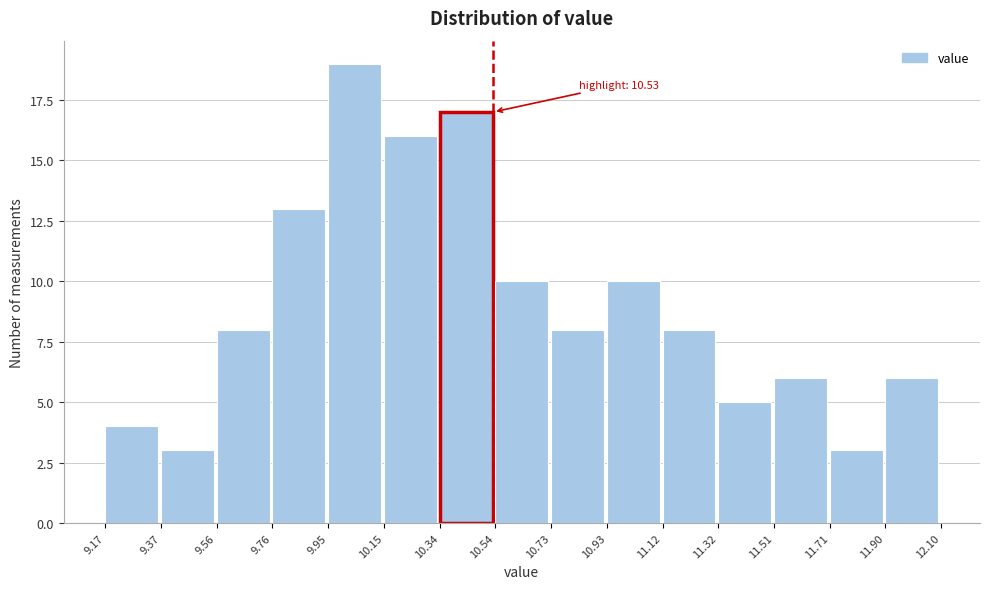

Which range on the x-axis has the tallest bar?

9.95 to 10.15